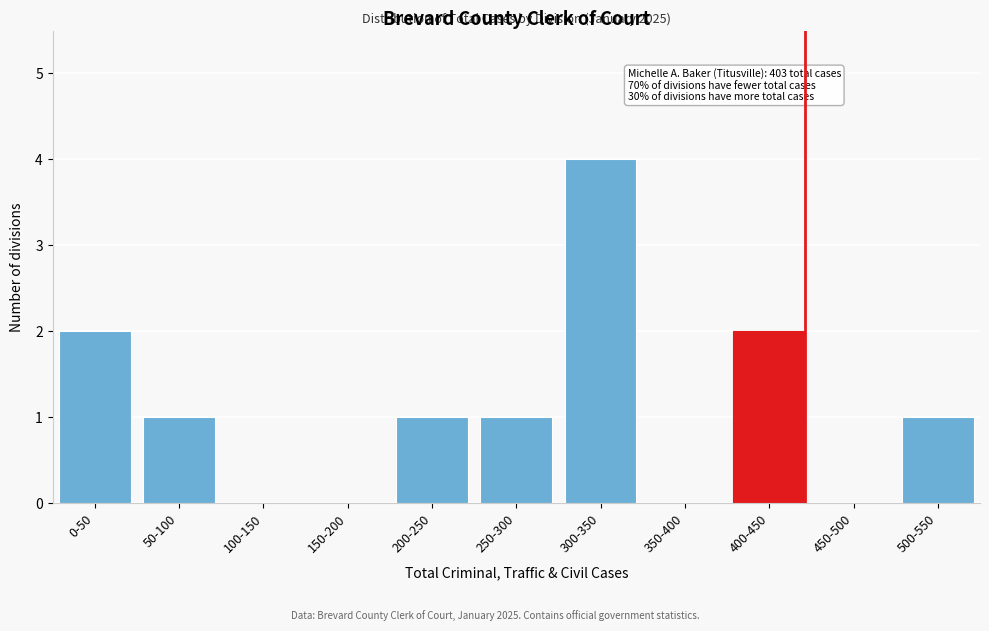

Reading left to right, transcribe all the data shown in this chart.

0-50=2	50-100=1	100-150=0	150-200=0	200-250=1	250-300=1	300-350=4	350-400=0	400-450=2	450-500=0	500-550=1